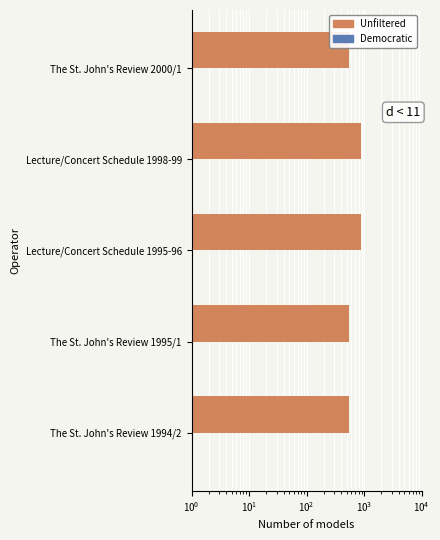

Are the bars grouped side by side (vs. stacked)?

Yes